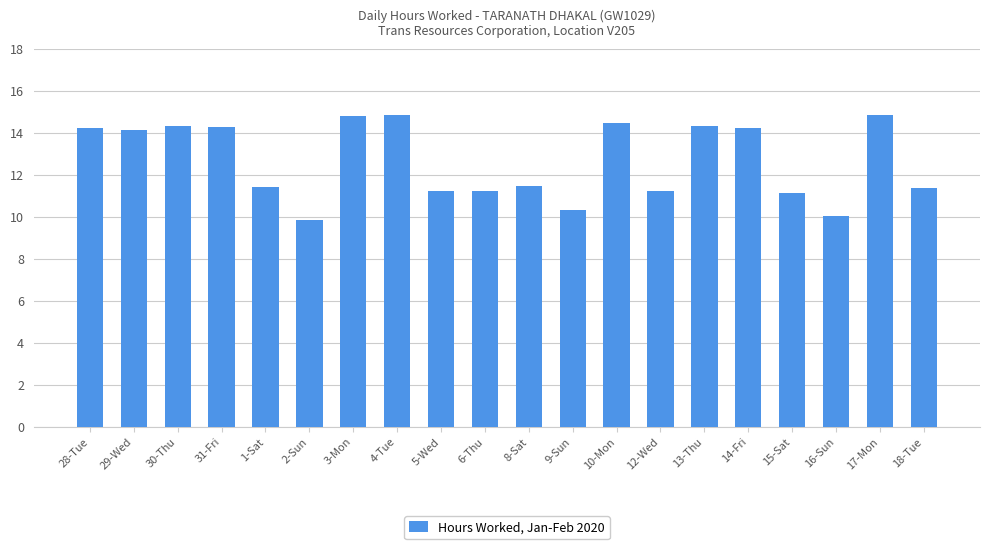

Does the chart contain any negative values?

No